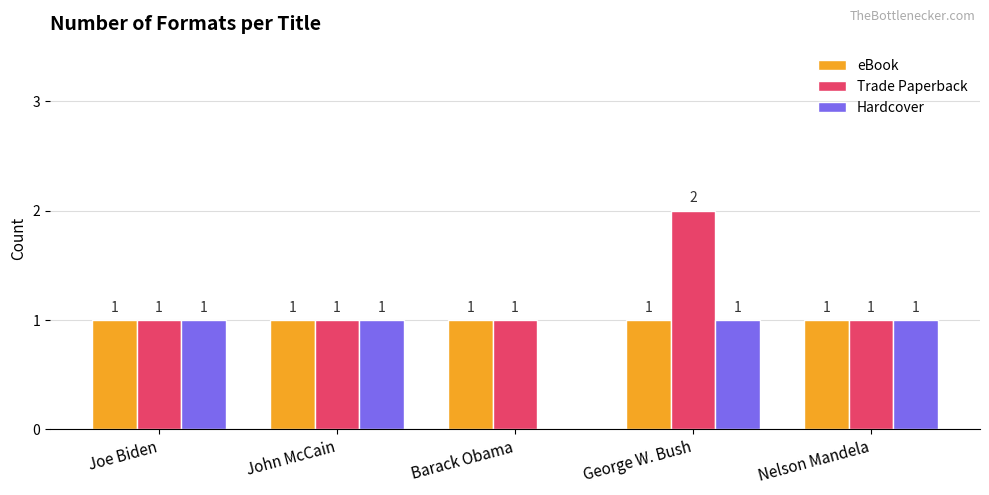

What is the maximum value for Hardcover?

1